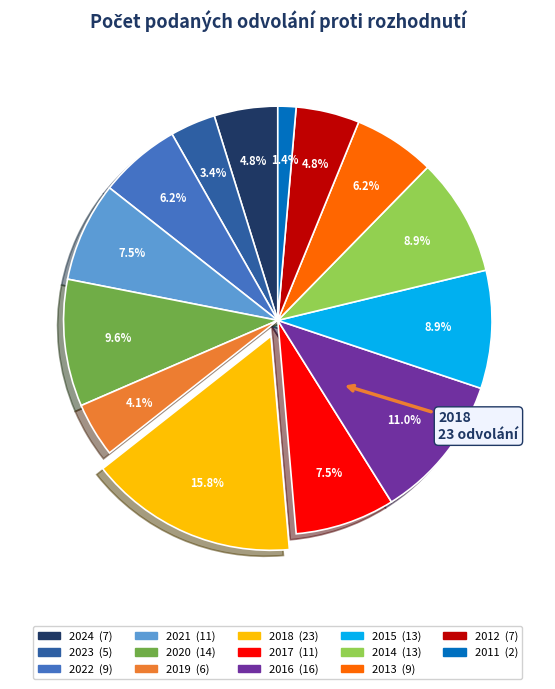

Does any single category account for the majority?

No